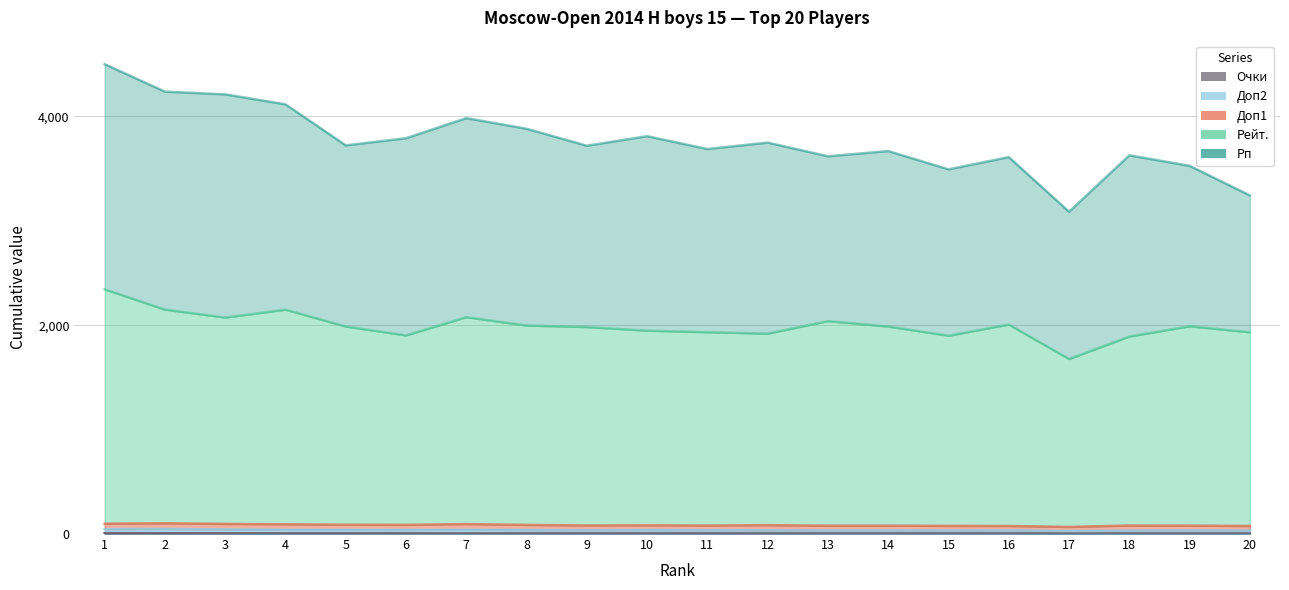

What is the approximate value of Доп2 at 3?

45.0